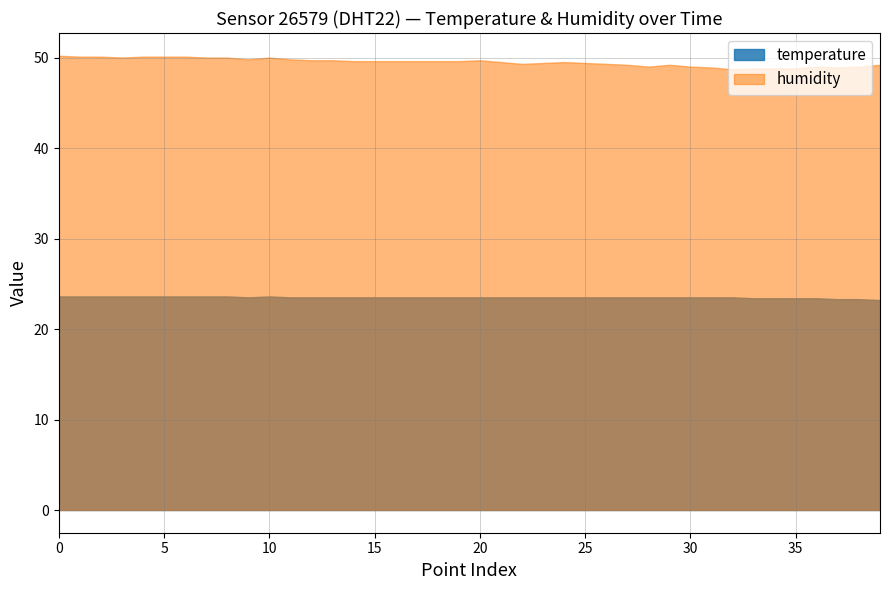

Does the chart have visible grid lines?

Yes